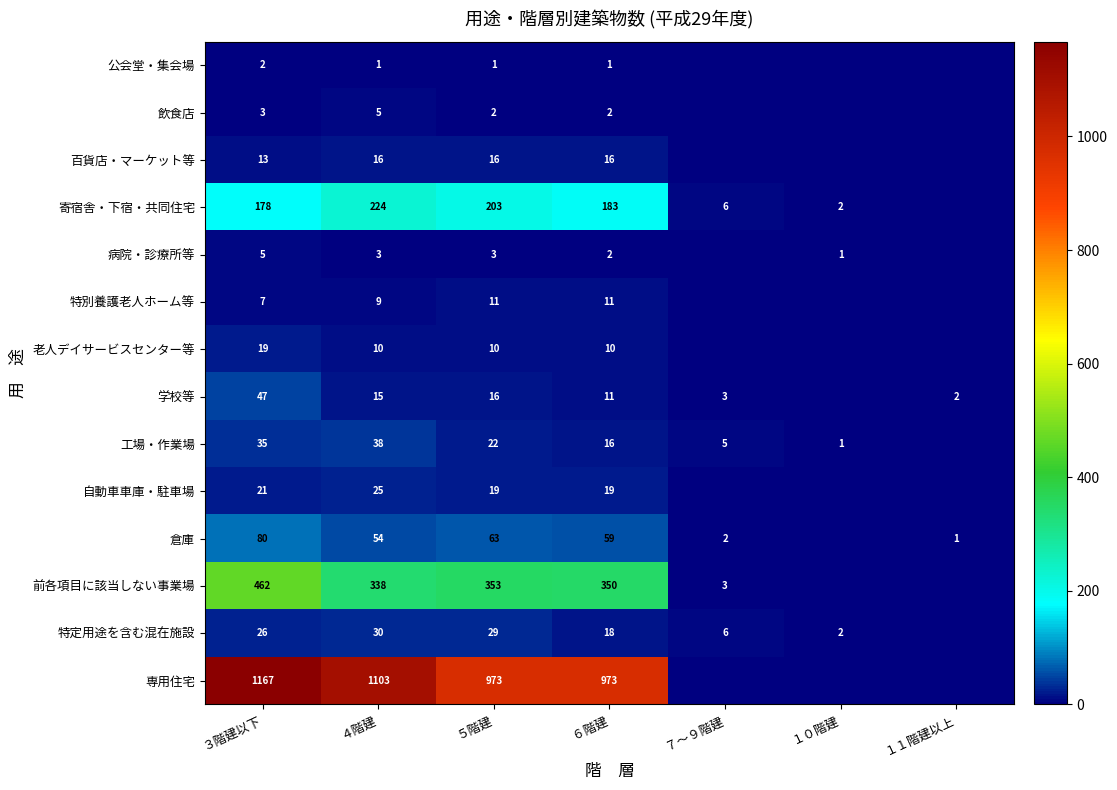

Between ７～９階建 and ５階建, which is larger?

５階建